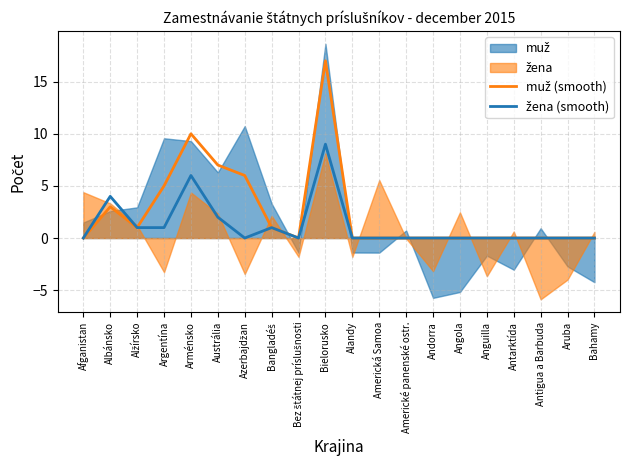

How many interior local valleys does the muž (smooth) series have?

2